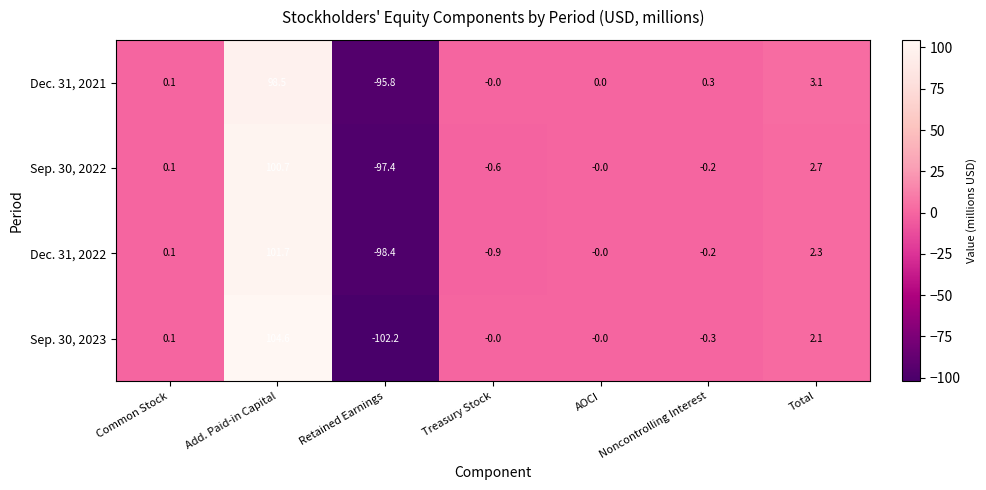

Which series has the largest total across all categories?

Dec. 31, 2021